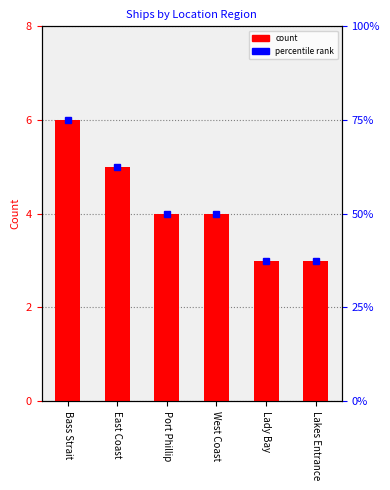

At which category does the chart reach its peak across all series?

Bass Strait